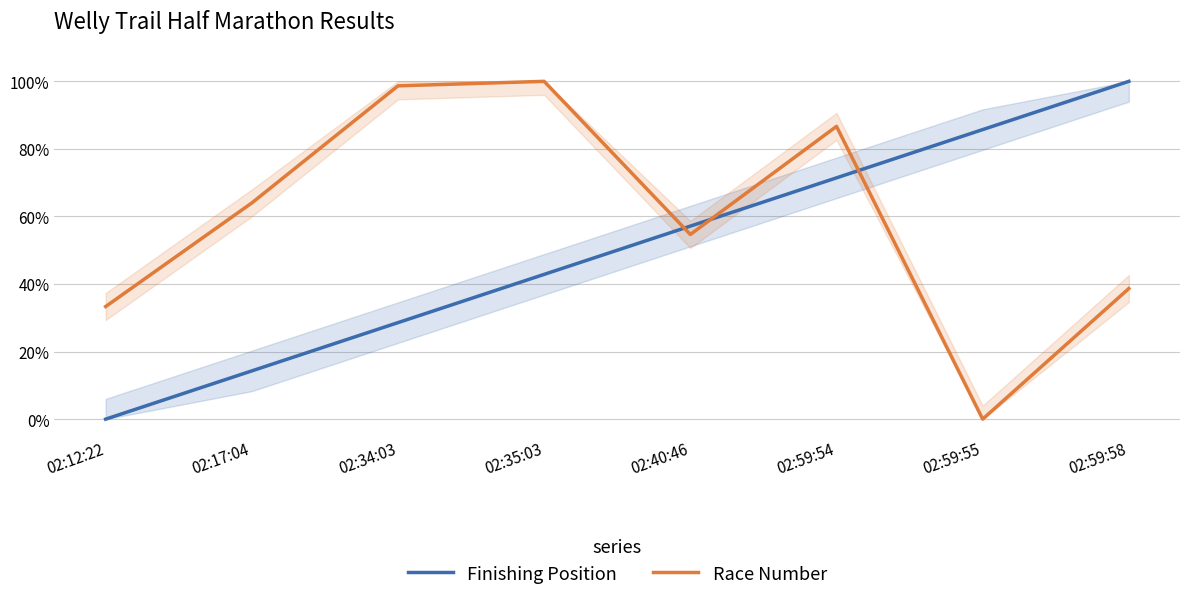

List the labels in order of Finishing Position value, largest first.

02:59:58, 02:59:55, 02:59:54, 02:40:46, 02:35:03, 02:34:03, 02:17:04, 02:12:22